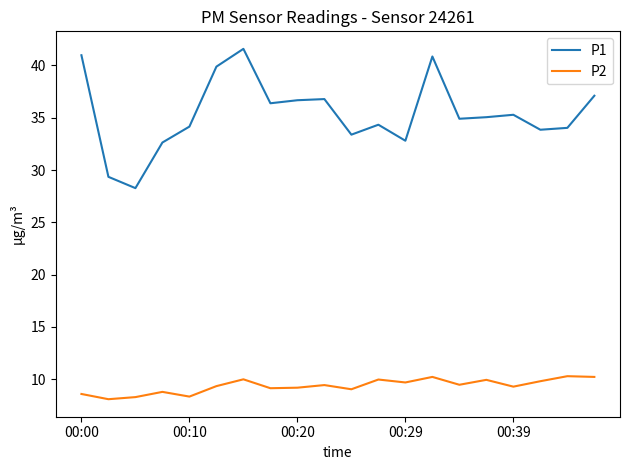

How many interior local valleys does the P1 series have?

6